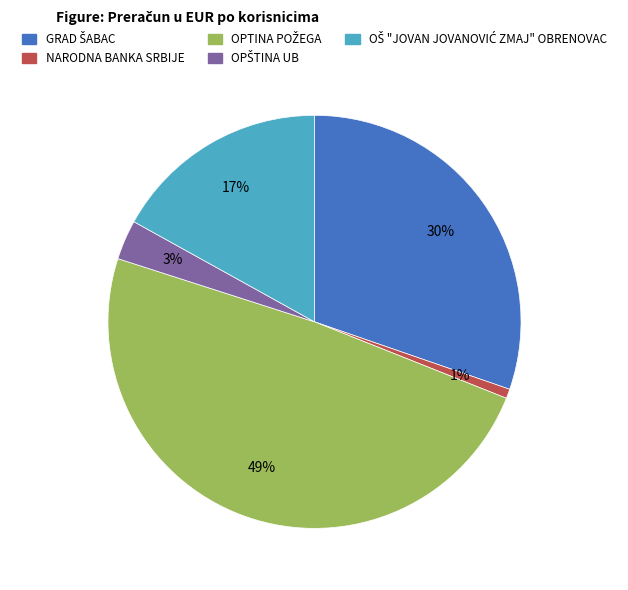

Which slice is the smallest?

NARODNA BANKA SRBIJE